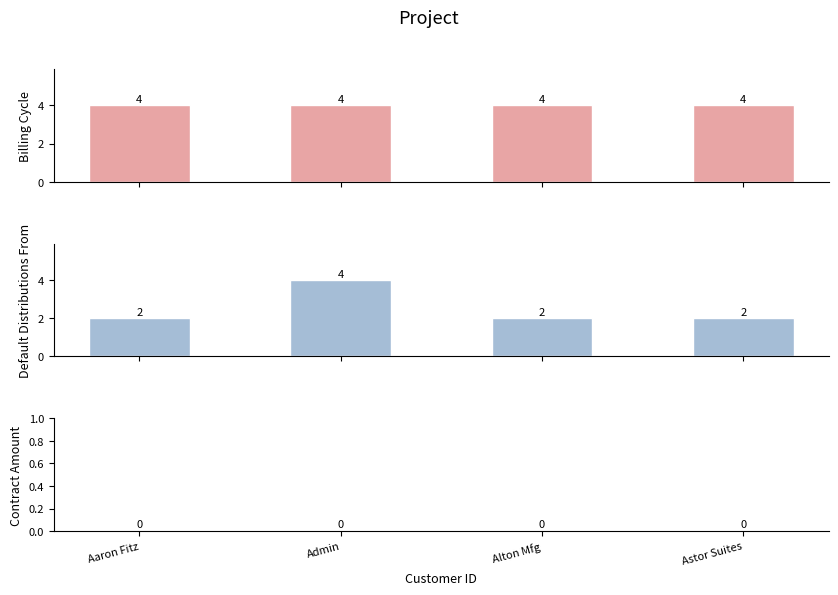

Reading left to right, extract all data points from this chart.

Billing Cycle: Aaron Fitz=4	Admin=4	Alton Mfg=4	Astor Suites=4
Default Distributions From: Aaron Fitz=2	Admin=4	Alton Mfg=2	Astor Suites=2
Contract Amount: Aaron Fitz=0	Admin=0	Alton Mfg=0	Astor Suites=0